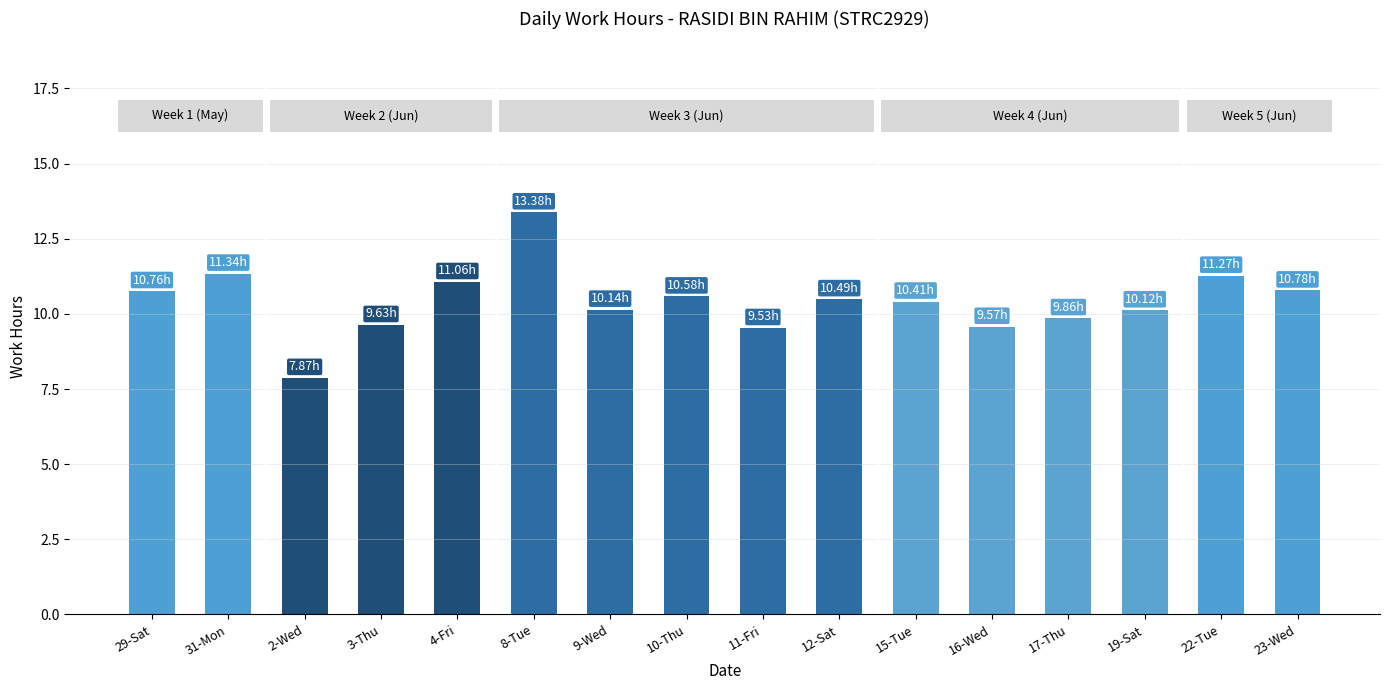

What is the label of the 3rd bar from the right?

19-Sat